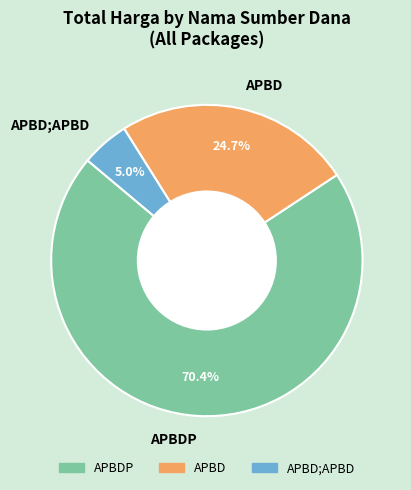

What portion of the pie excludes APBD?

75.3%